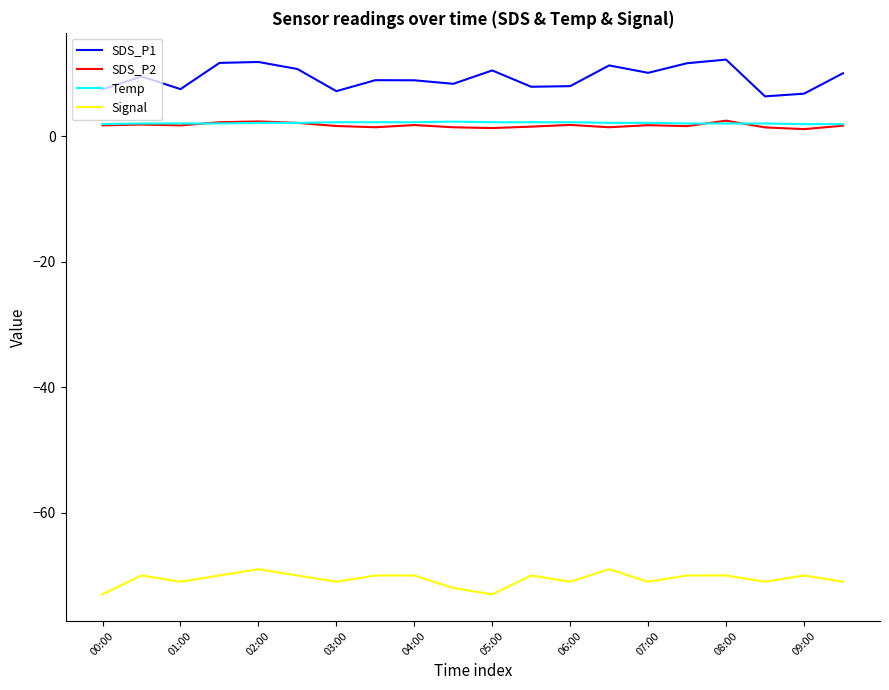

What is the highest value of the Temp series?

2.3